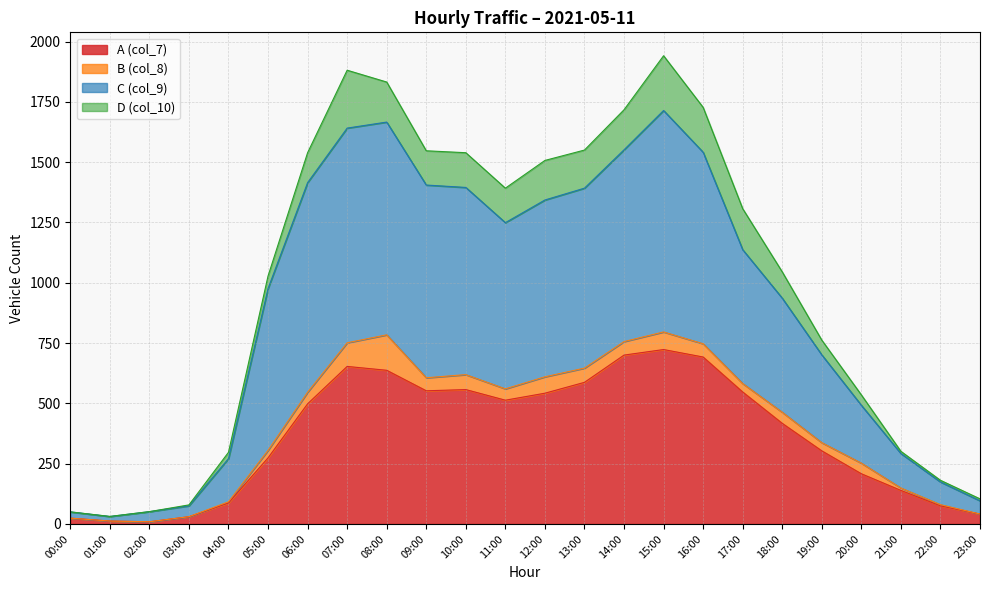

True or false: A (col_7) and C (col_9) intersect in this chart.

False